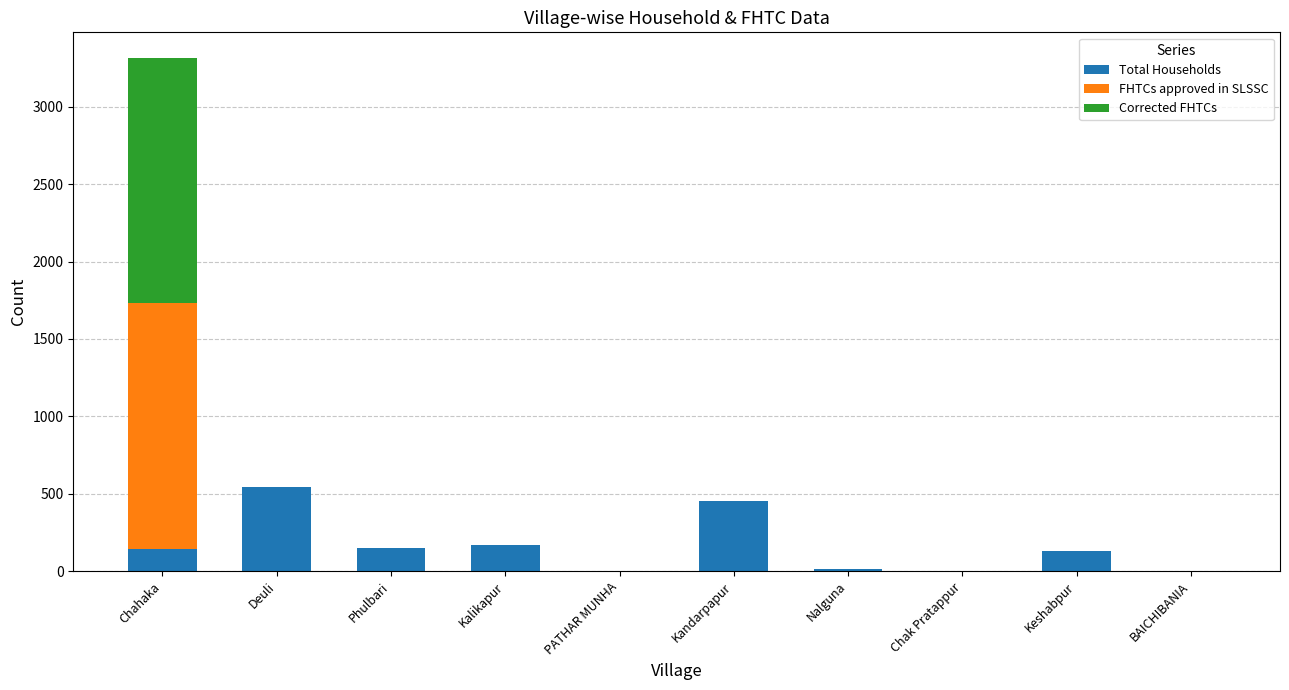

What is the sum of the Total Households values at Phulbari and Deuli?

696